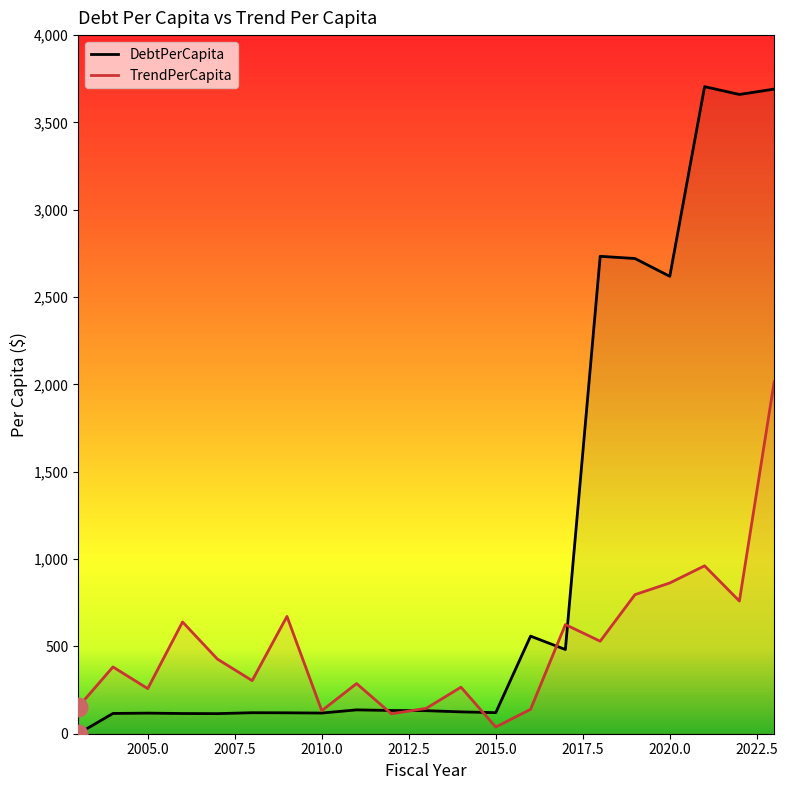

At how many categories does at least one series exceed 3241?

3